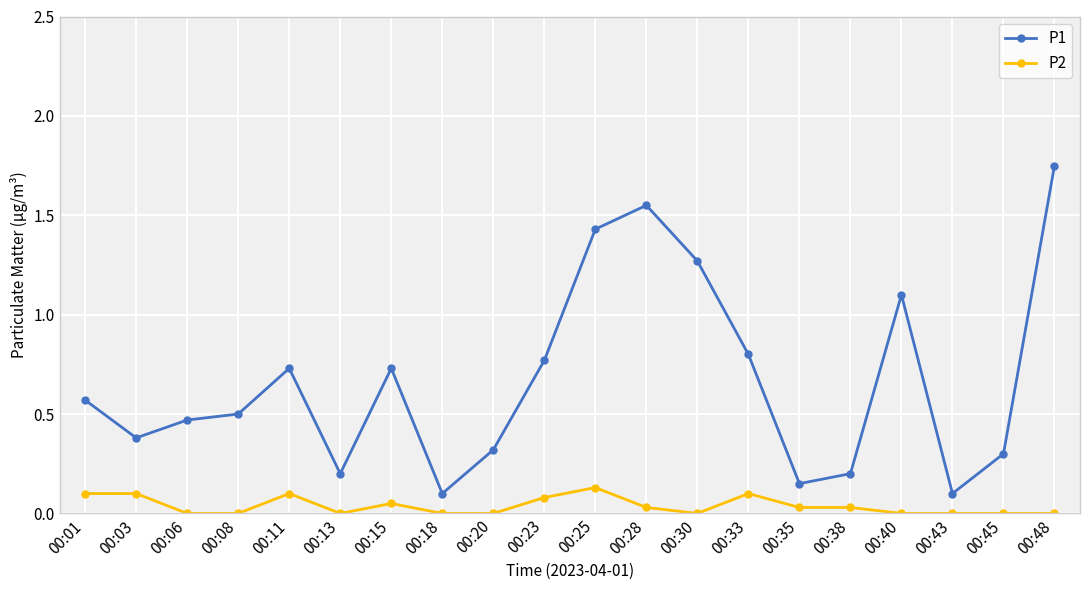

Rank the series at 00:43 from highest to lowest value.

P1, P2